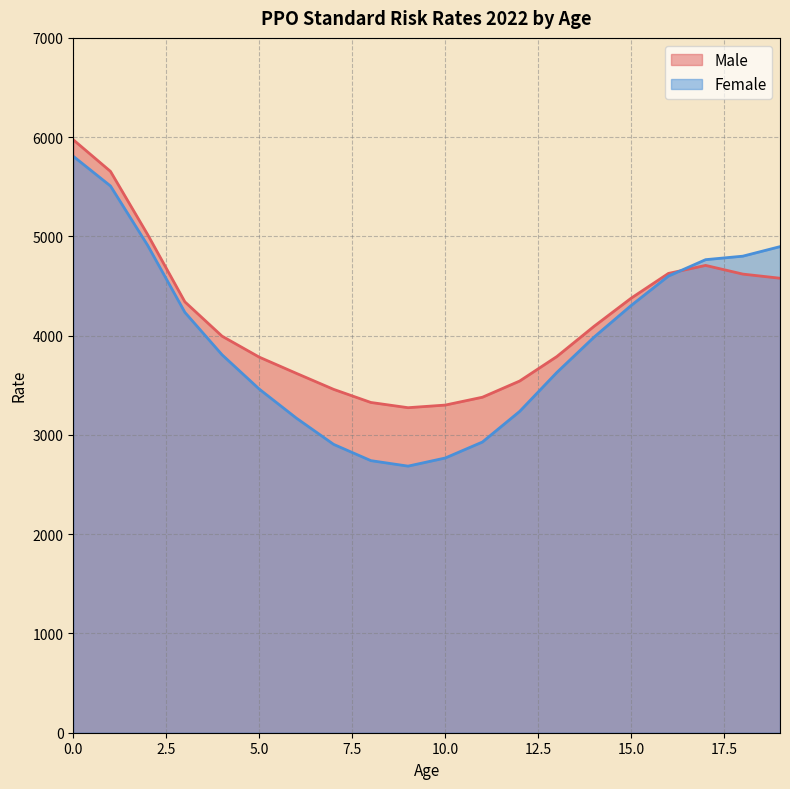

What is the sum of the Male values at 1 and 15?

10033.3